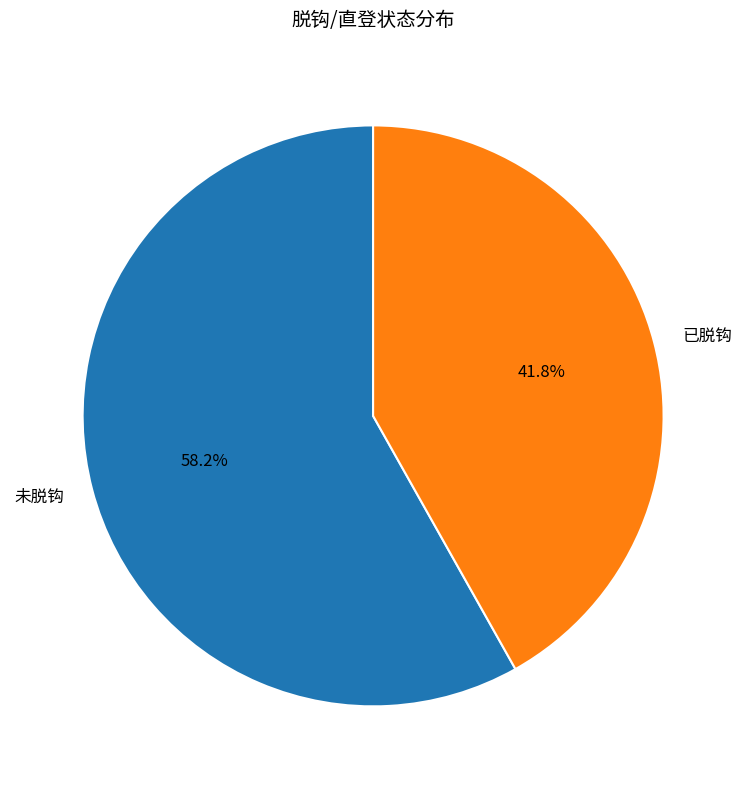

To the nearest percent, what is the average slice percentage?

50%